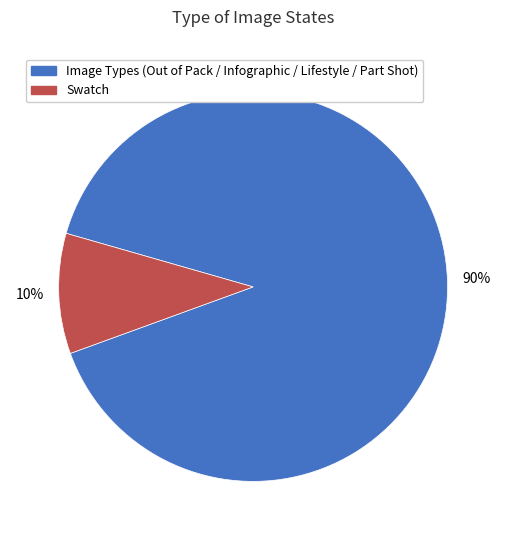

To the nearest percent, what is the average slice percentage?

50%